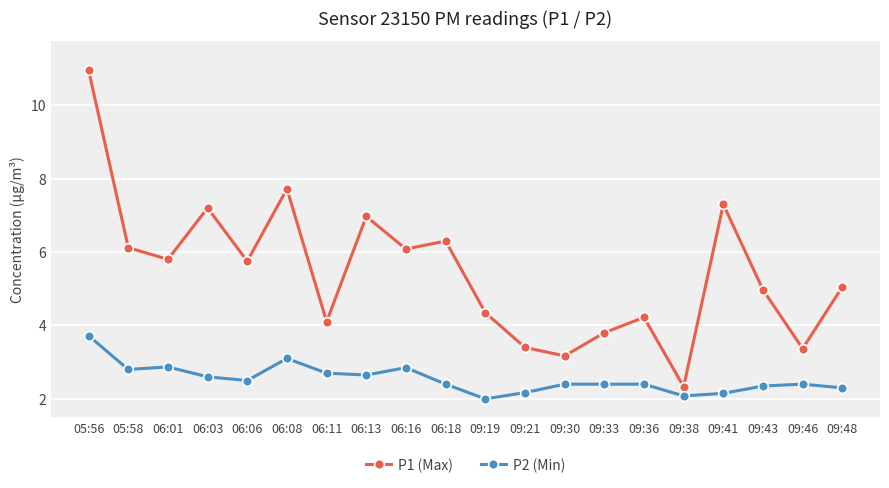

Rank the series at 06:13 from highest to lowest value.

P1 (Max), P2 (Min)